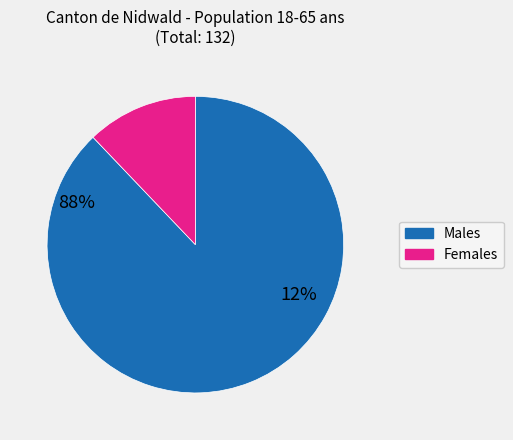

Rank the categories by value from highest to lowest.

Males, Females